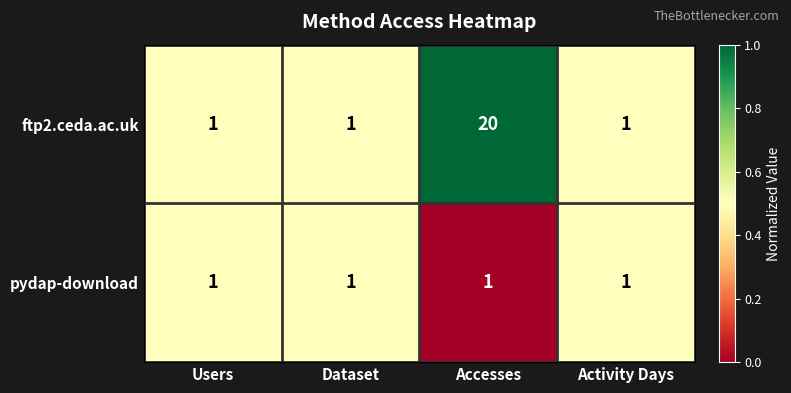

Reading right to left, extract all data points from this chart.

ftp2.ceda.ac.uk: Activity Days=1	Accesses=20	Dataset=1	Users=1
pydap-download: Activity Days=1	Accesses=1	Dataset=1	Users=1